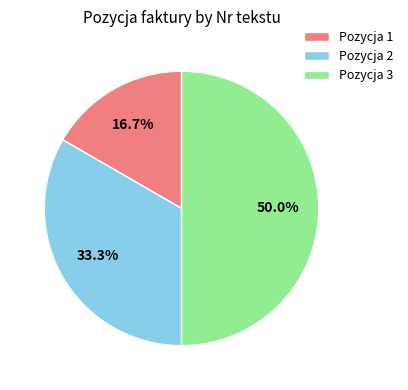

How many slices are in this pie chart?

3